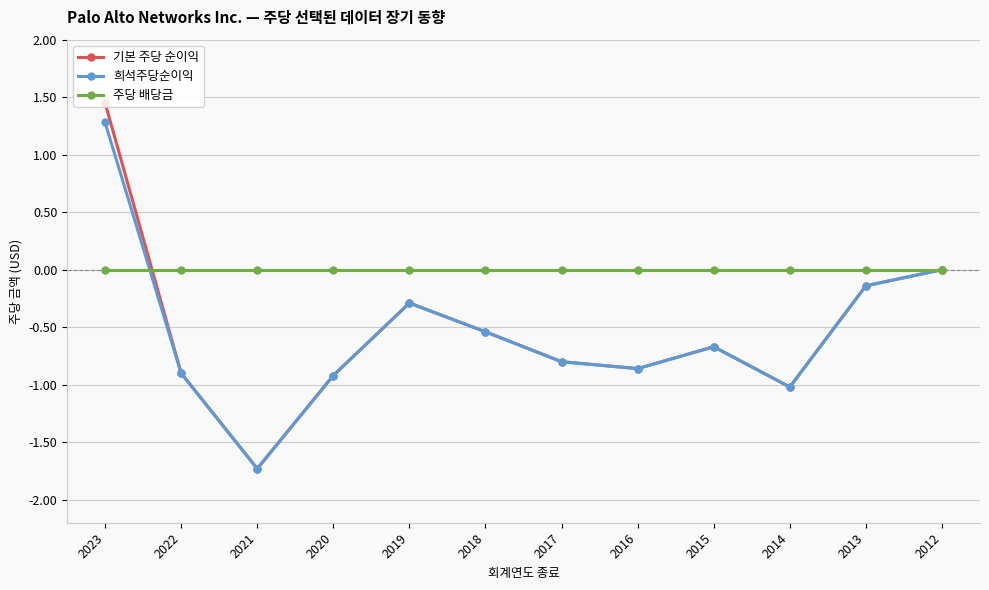

List the series in order of their peak value, highest first.

기본 주당 순이익, 희석주당순이익, 주당 배당금